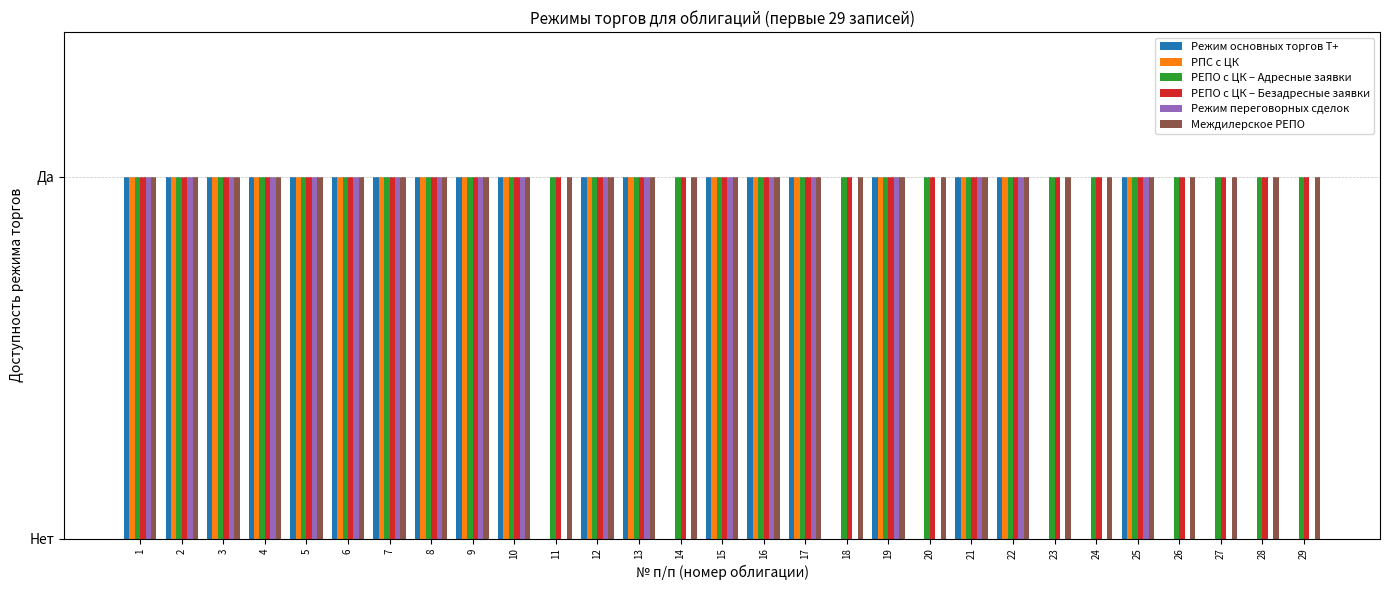

Reading left to right, transcribe all the data shown in this chart.

Режим основных торгов Т+: 1	1	1	1	1	1	1	1	1	1	0	1	1	0	1	1	1	0	1	0	1	1	0	0	1	0	0	0	0
РПС с ЦК: 1	1	1	1	1	1	1	1	1	1	0	1	1	0	1	1	1	0	1	0	1	1	0	0	1	0	0	0	0
РЕПО с ЦК – Адресные заявки: 1	1	1	1	1	1	1	1	1	1	1	1	1	1	1	1	1	1	1	1	1	1	1	1	1	1	1	1	1
РЕПО с ЦК – Безадресные заявки: 1	1	1	1	1	1	1	1	1	1	1	1	1	1	1	1	1	1	1	1	1	1	1	1	1	1	1	1	1
Режим переговорных сделок: 1	1	1	1	1	1	1	1	1	1	0	1	1	0	1	1	1	0	1	0	1	1	0	0	1	0	0	0	0
Междилерское РЕПО: 1	1	1	1	1	1	1	1	1	1	1	1	1	1	1	1	1	1	1	1	1	1	1	1	1	1	1	1	1